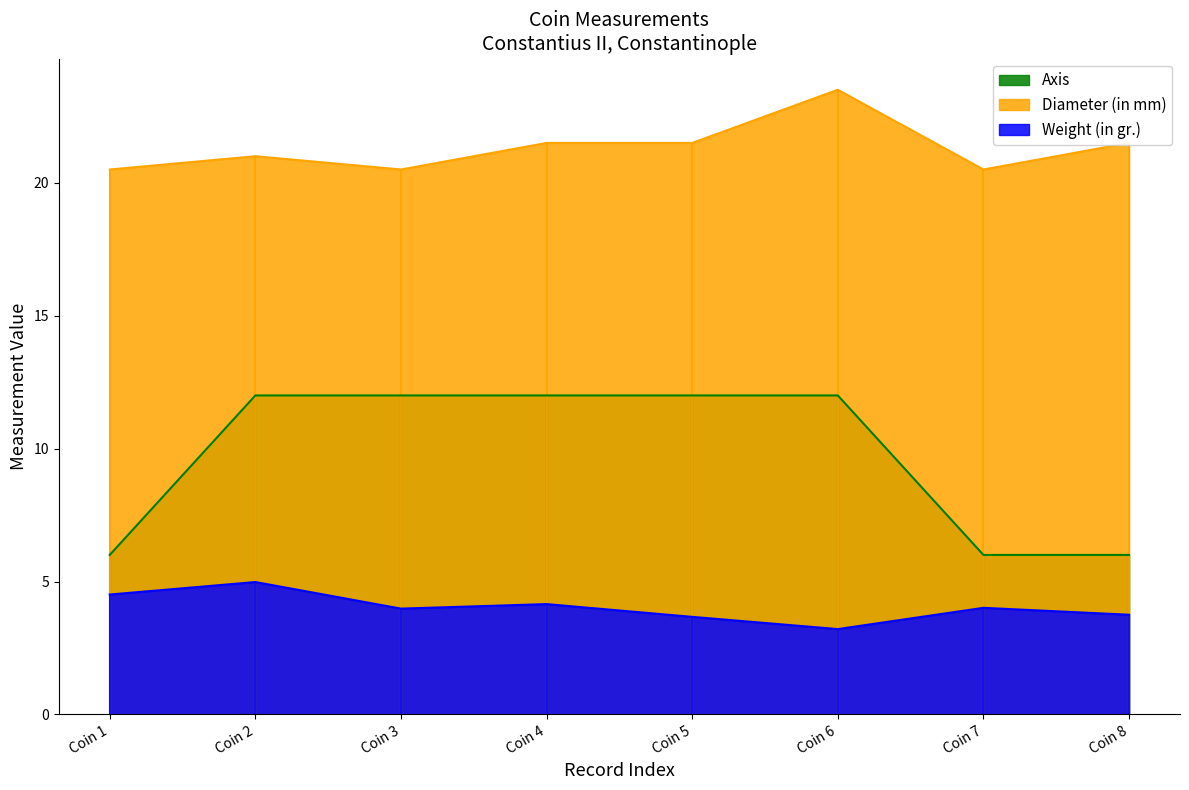

What is the minimum value for Axis?

6.0